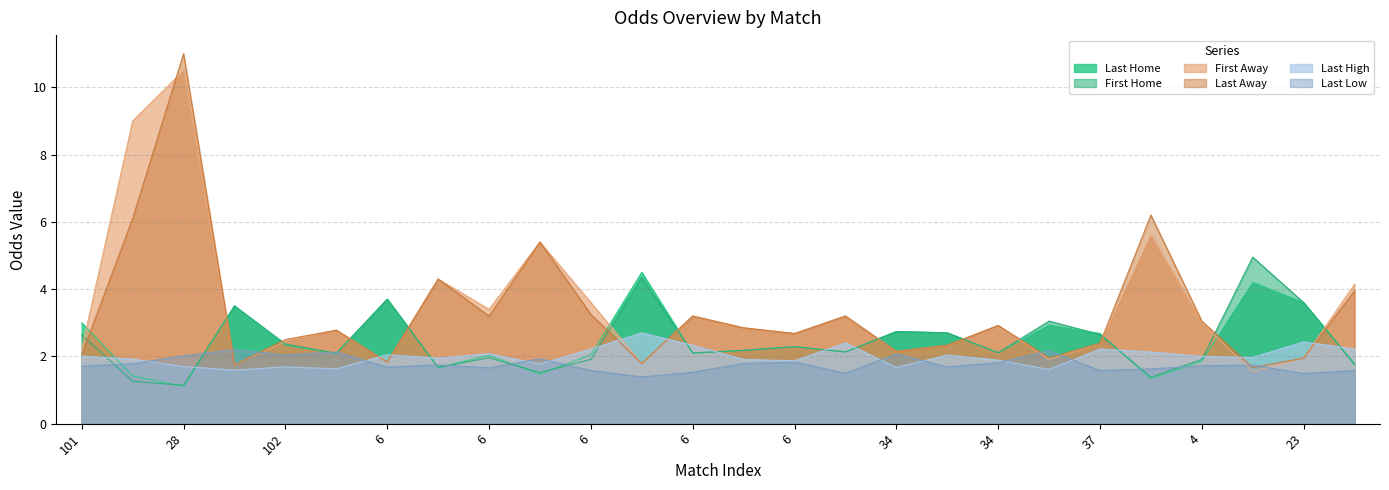

What is the difference between the maximum and minimum values in the last_away series?

9.3